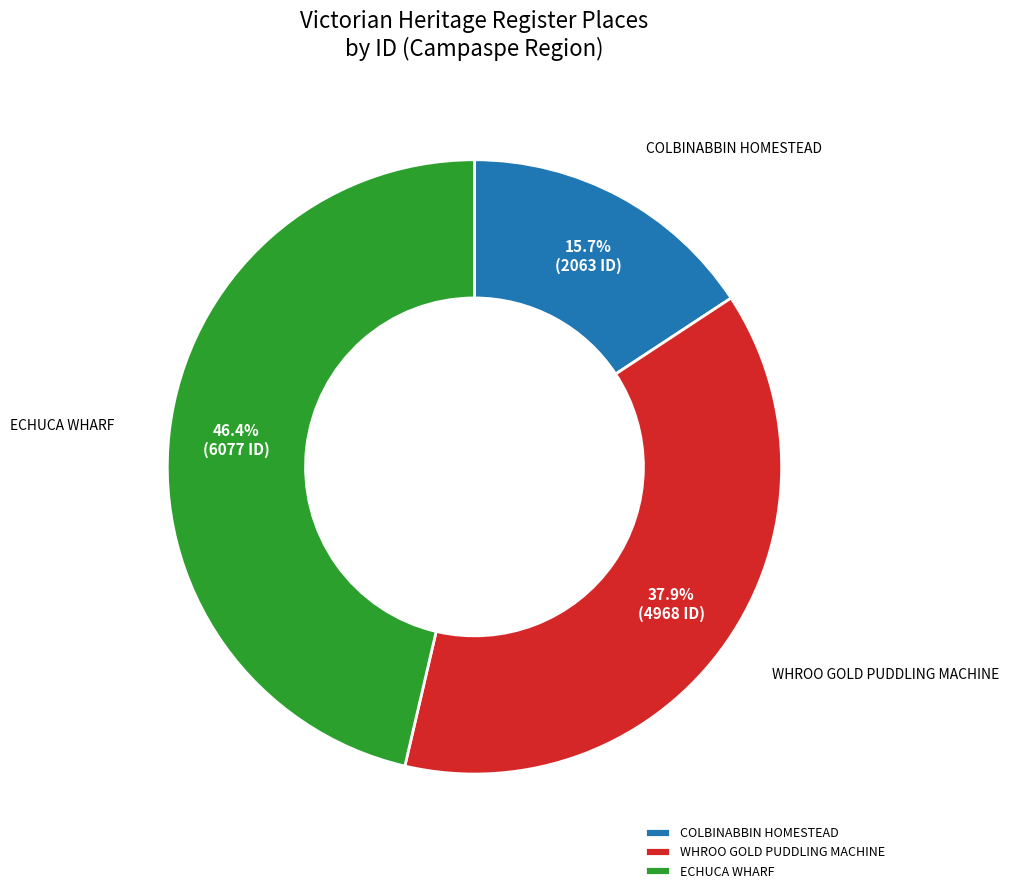

Combined, what portion of the pie is WHROO GOLD PUDDLING MACHINE and ECHUCA WHARF?

84.3%